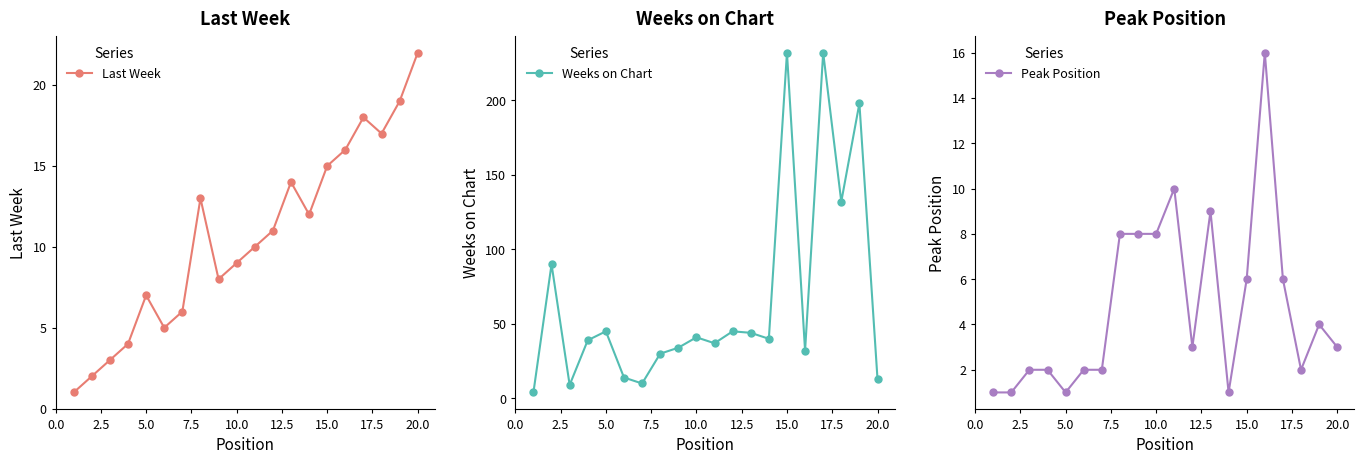

At which category does Last Week reach its first local peak?

5.0